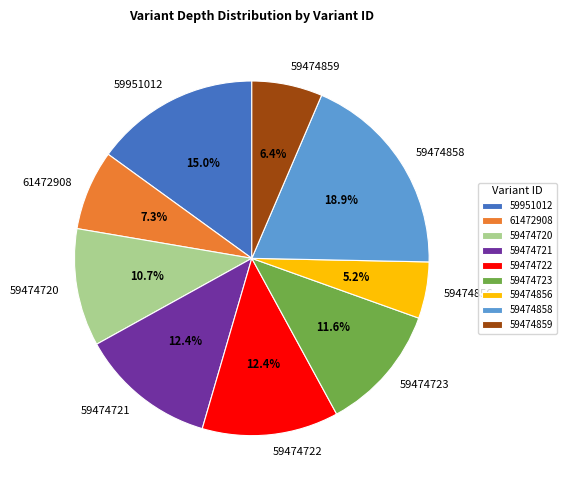

How many slices are in this pie chart?

9